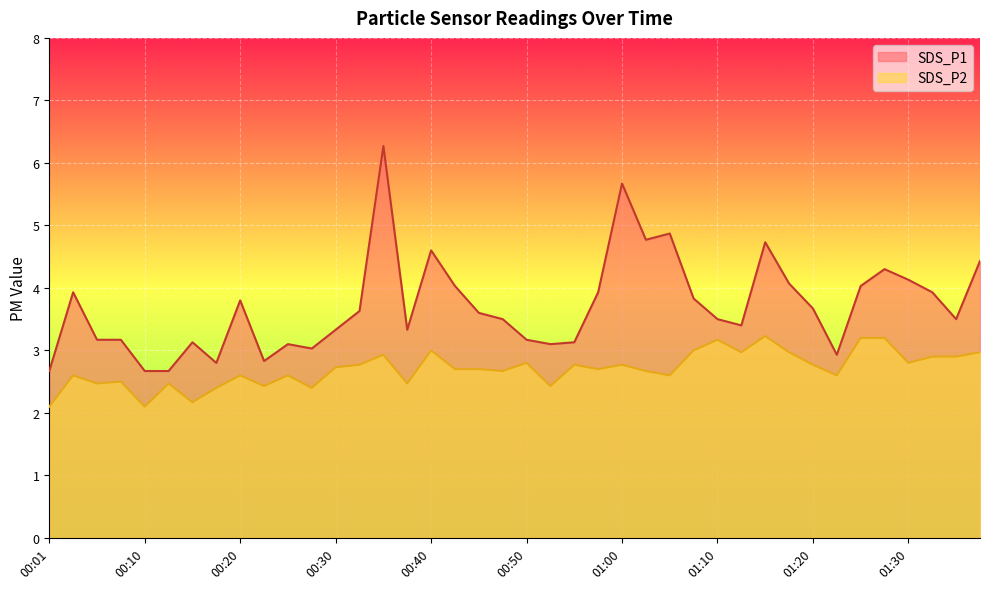

Rank the series by their maximum value, from highest to lowest.

SDS_P1, SDS_P2